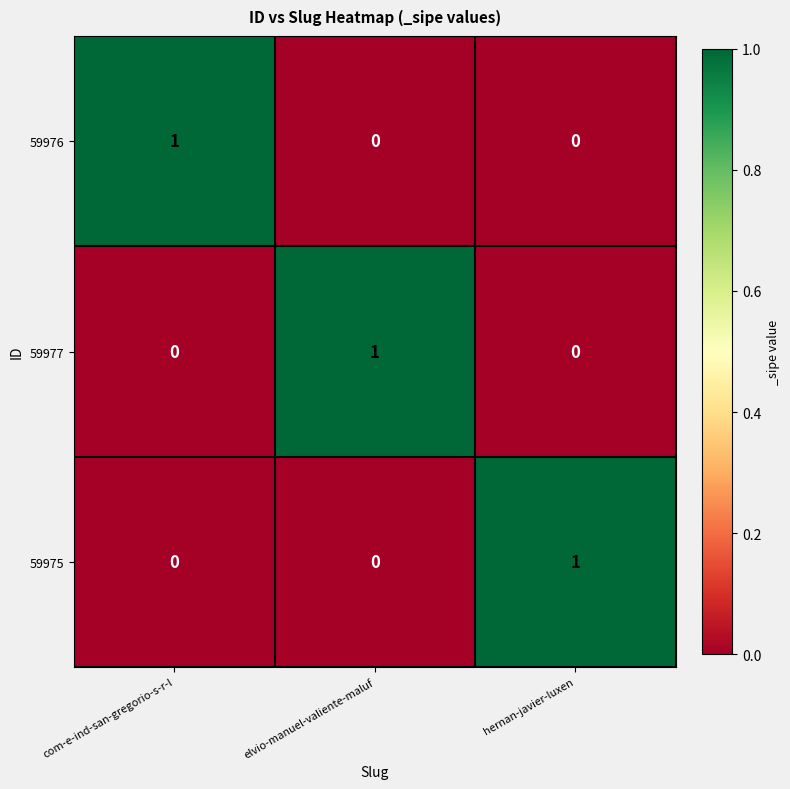

The value of 59976 at elvio-manuel-valiente-maluf is 0. True or false?

True